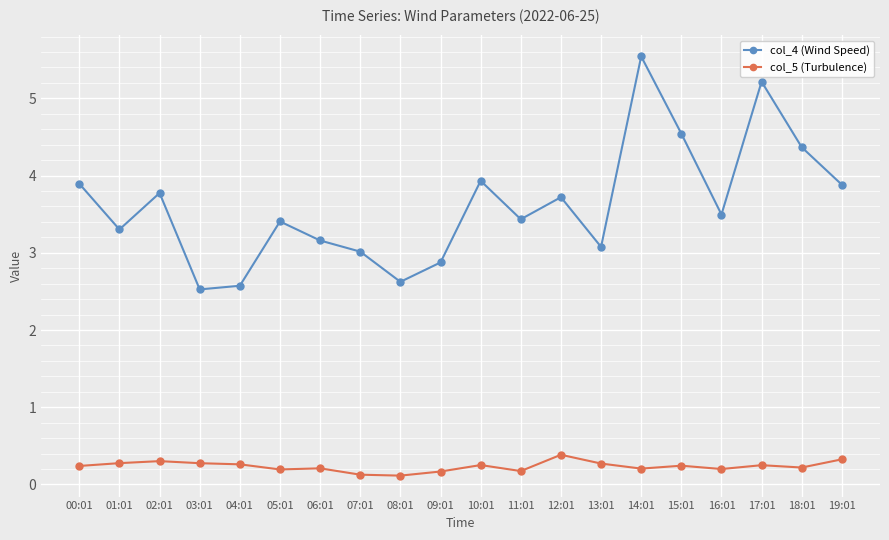

Is it true that col_4 (Wind Speed) equals 3.9 at 10:01?

True